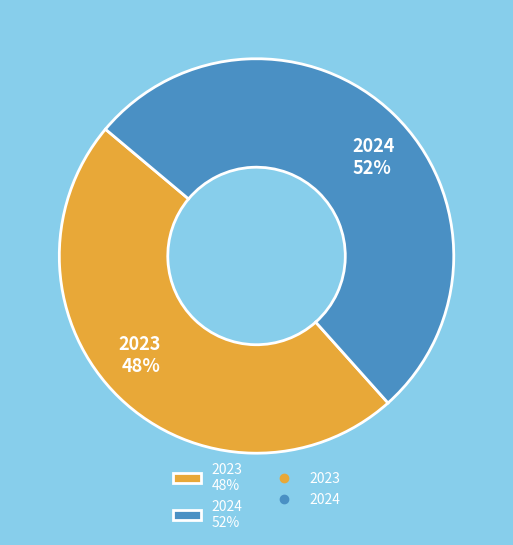

What percentage is the 2023 slice, to the nearest percent?

48%